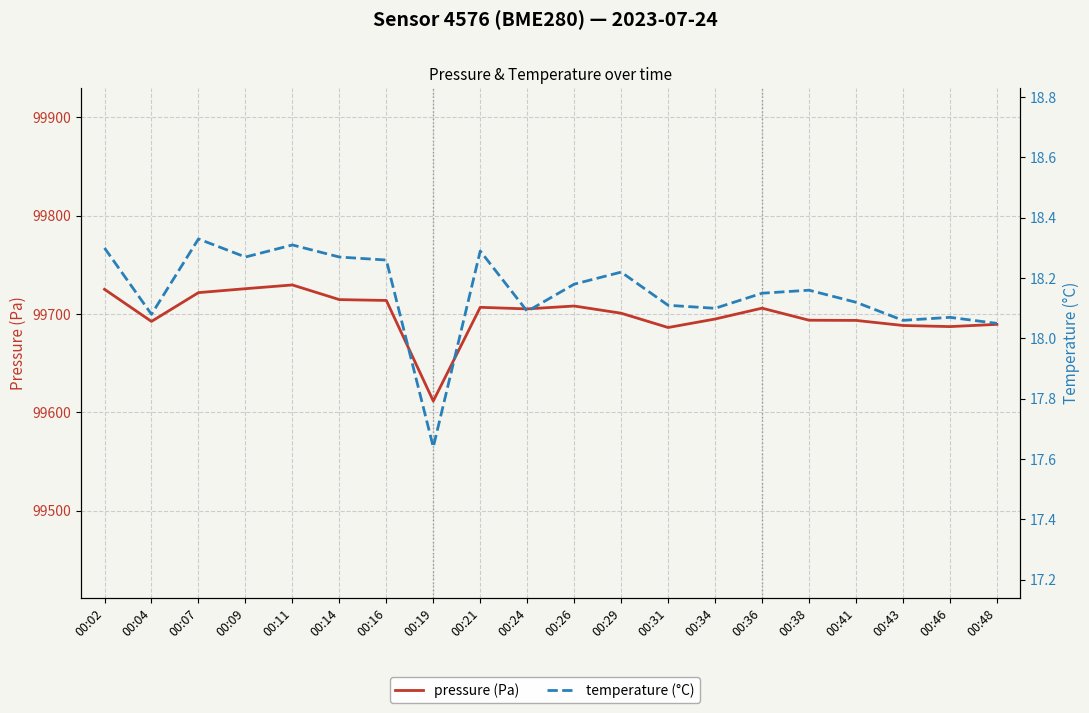

Is this an area chart (filled region under the line)?

No